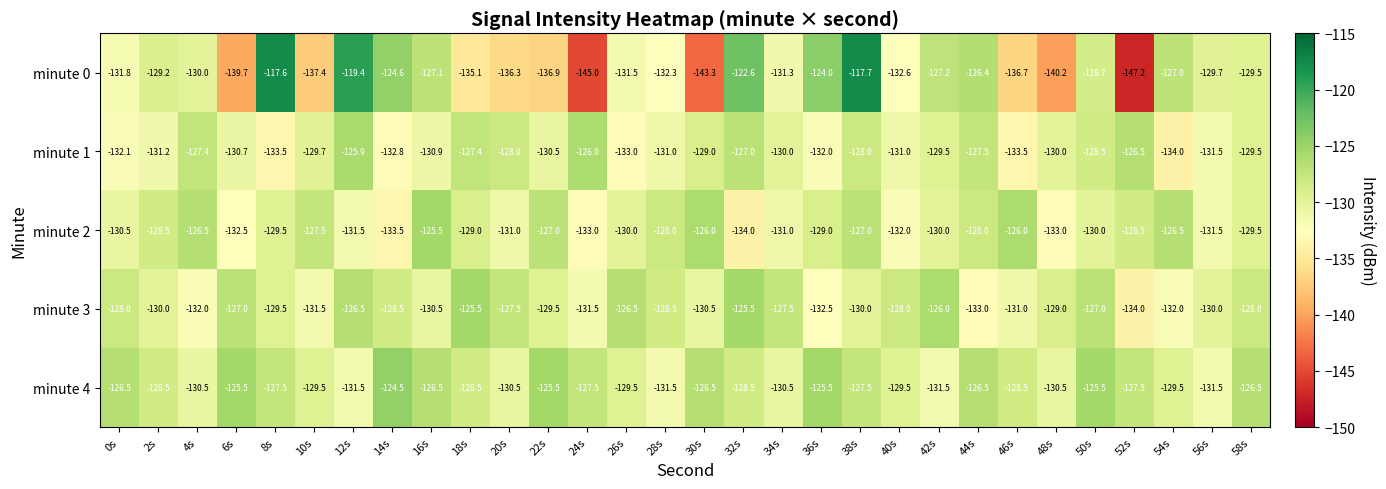

What is the difference between the minute 1 values at 14s and 18s?

5.4